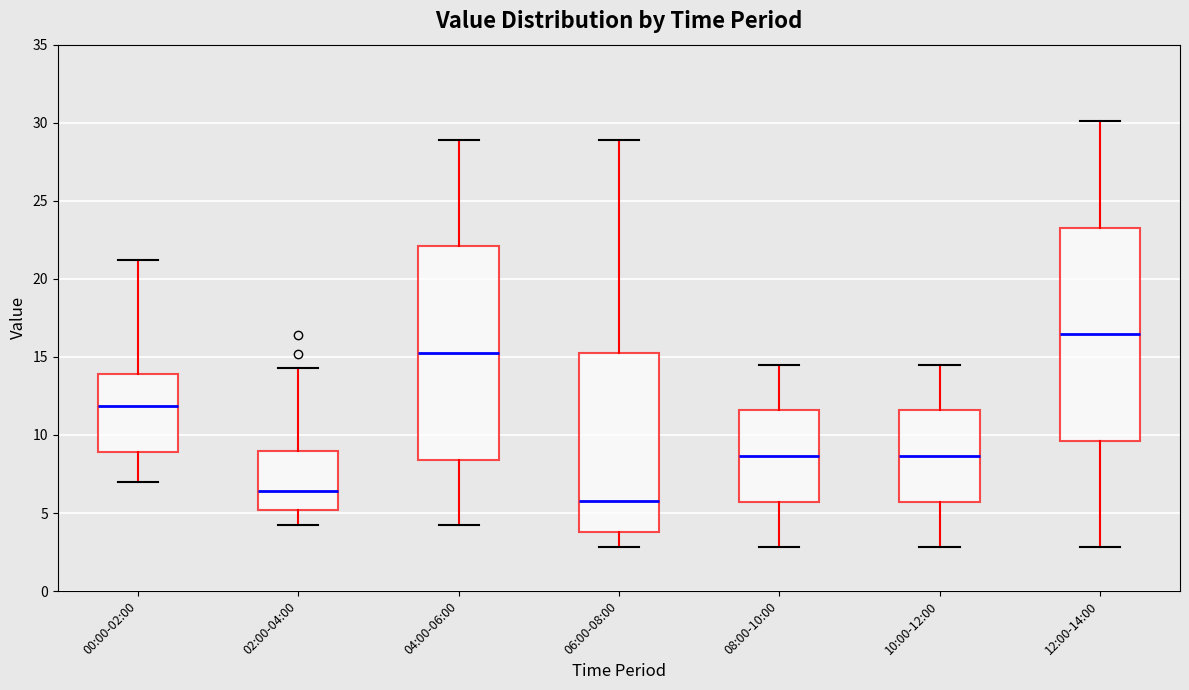

Reading left to right, read every box against the y-axis: the position of its median line, the range the box covers, and the ends of its whiskers. The values are not printed on the chart, so give them approximately, as read against the axis.

00:00-02:00: median 12.0, box 9.0 to 14.0, whiskers 7.0 to 21.0
02:00-04:00: median 6.5, box 5.0 to 9.0, whiskers 4.0 to 14.5
04:00-06:00: median 15.5, box 8.5 to 22.0, whiskers 4.0 to 29.0
06:00-08:00: median 6.0, box 4.0 to 15.5, whiskers 3.0 to 29.0
08:00-10:00: median 8.5, box 5.5 to 11.5, whiskers 3.0 to 14.5
10:00-12:00: median 8.5, box 5.5 to 11.5, whiskers 3.0 to 14.5
12:00-14:00: median 16.5, box 9.5 to 23.5, whiskers 3.0 to 30.0